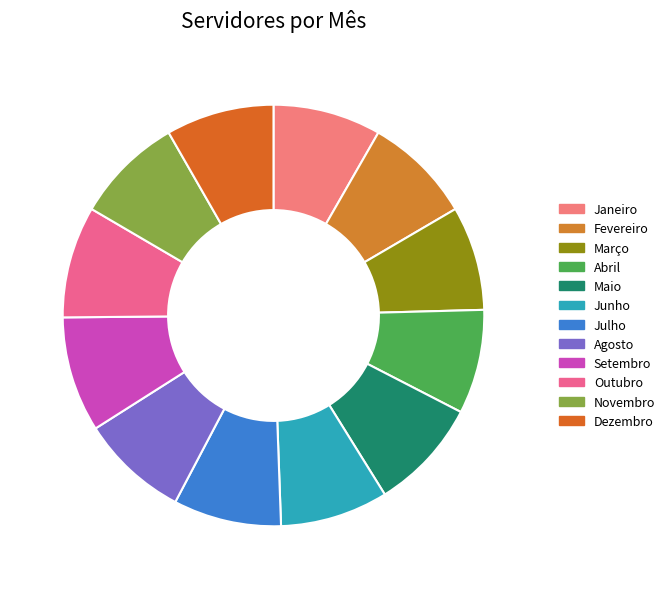

The Setembro slice represents 9% of the pie. True or false?

True